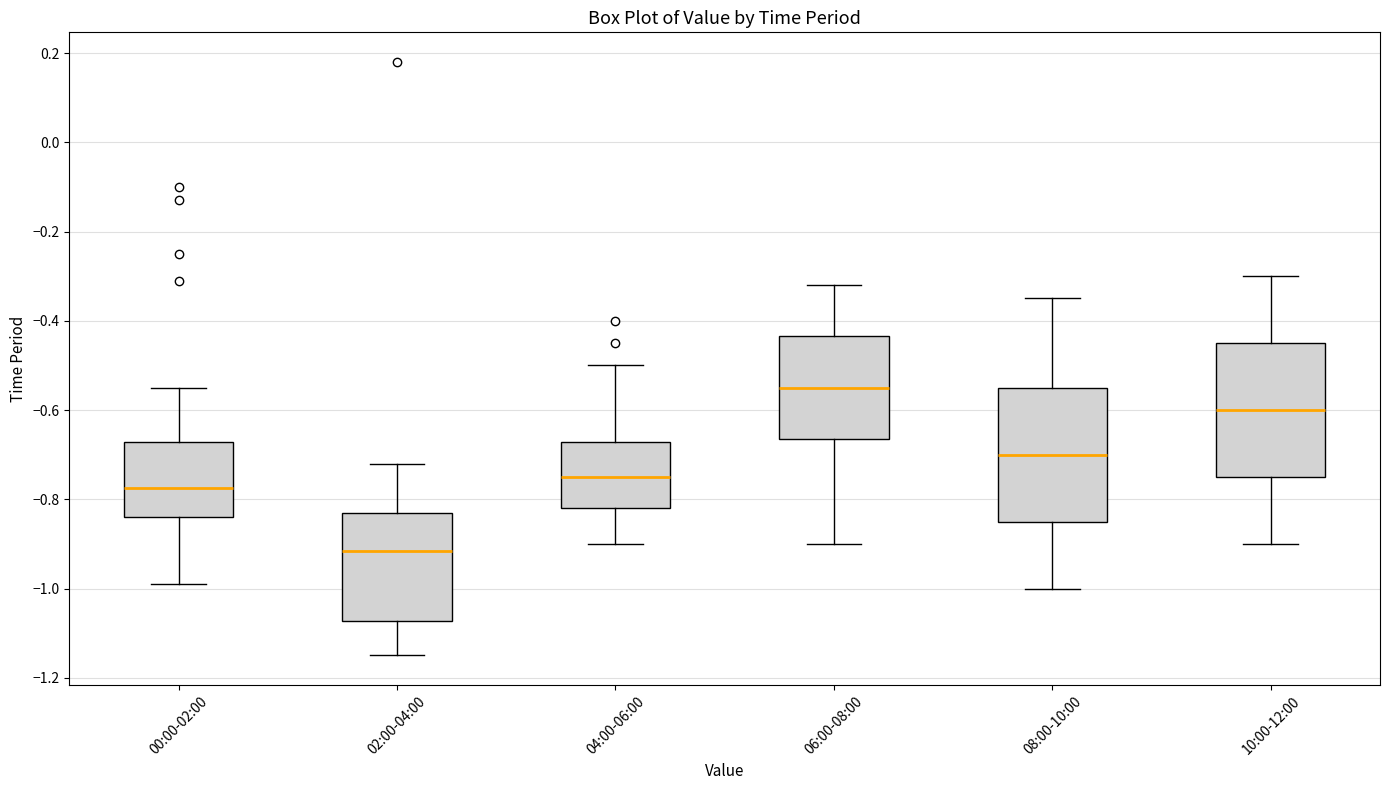

Where does the upper whisker of the box for 08:00-10:00 end on the y-axis? The values are not printed on the chart, so give them approximately, as read against the axis.

-0.34